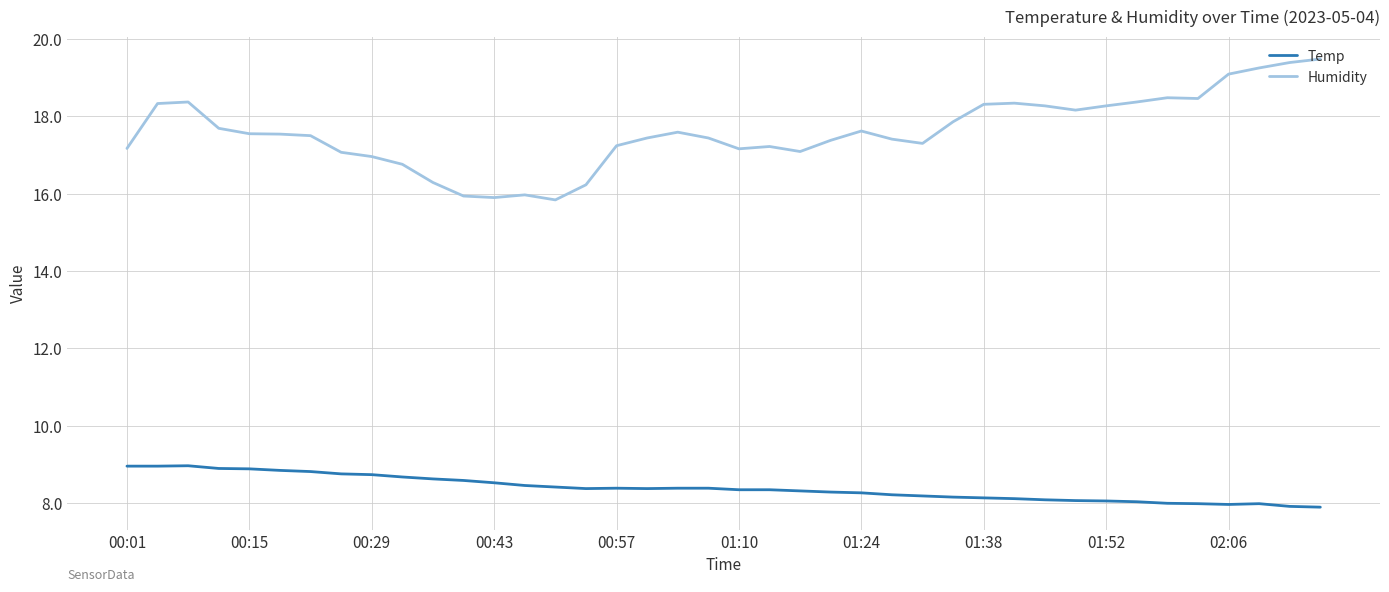

What is the smallest value displayed?

7.9